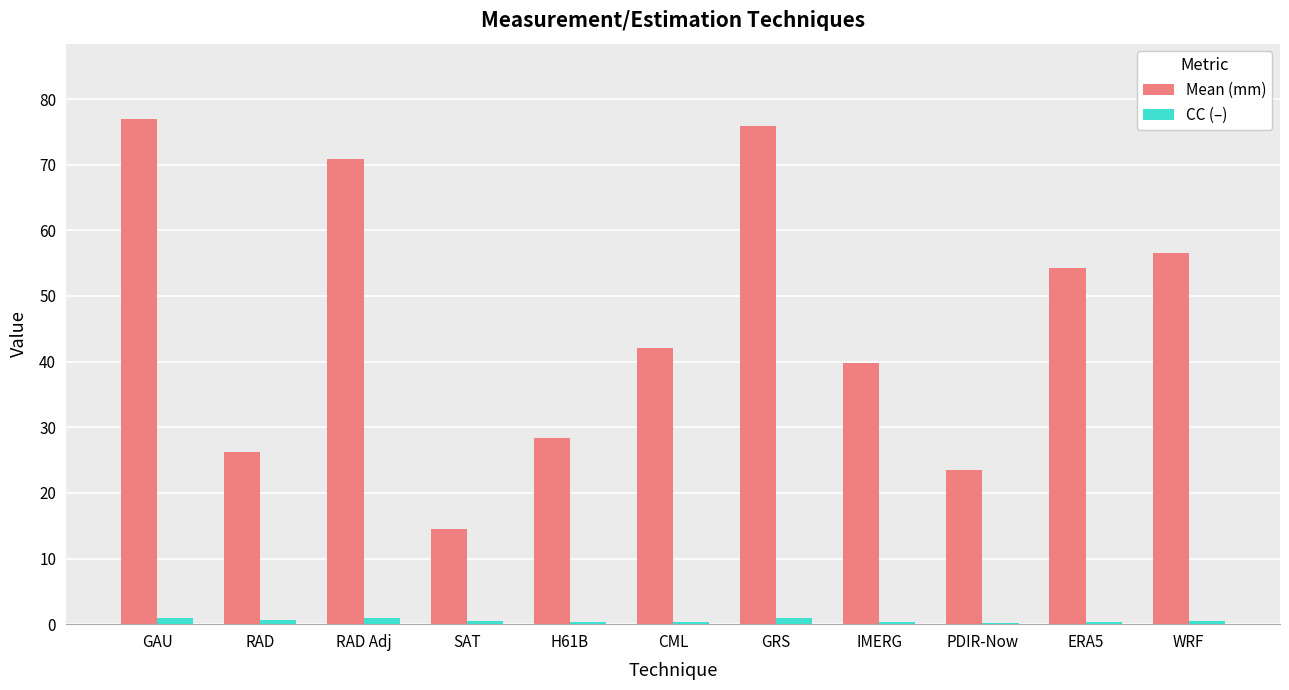

What is the total value across all series at CML?

42.4